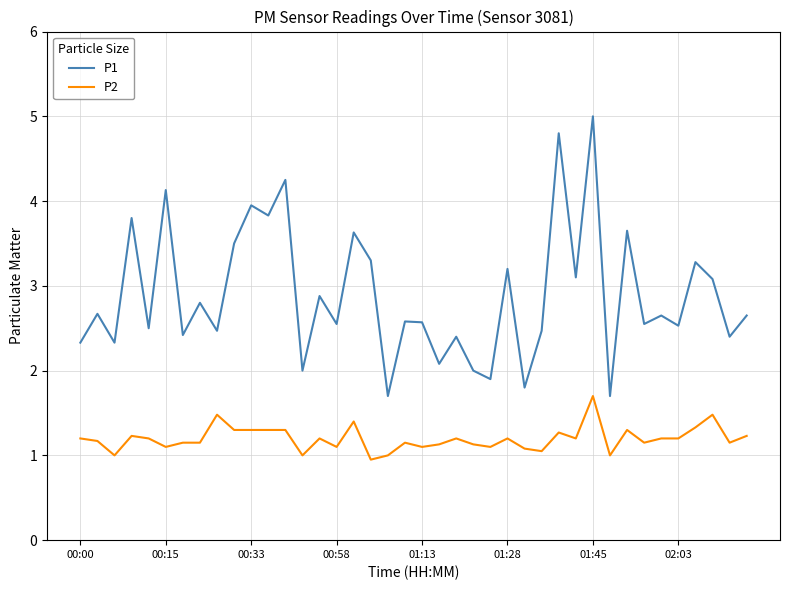

Which series has the largest total across all categories?

P1